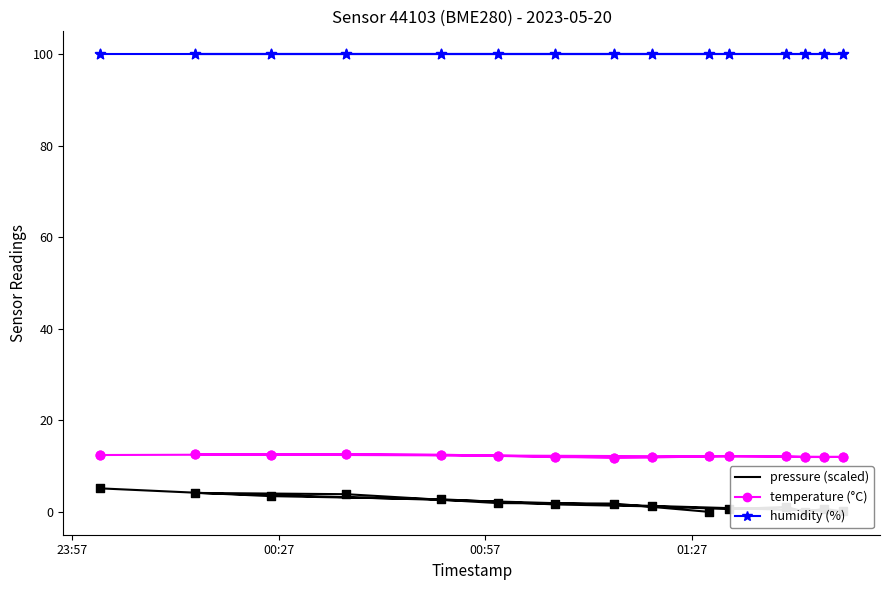

Is the value of pressure (scaled) at 00:27 greater than the value of temperature (°C) at 23:57?

No